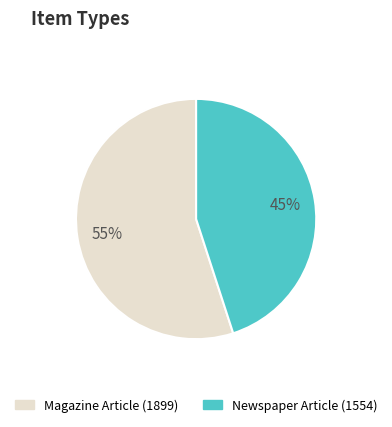

Combined, do Newspaper Article (1554) and Magazine Article (1899) account for over 50%?

Yes